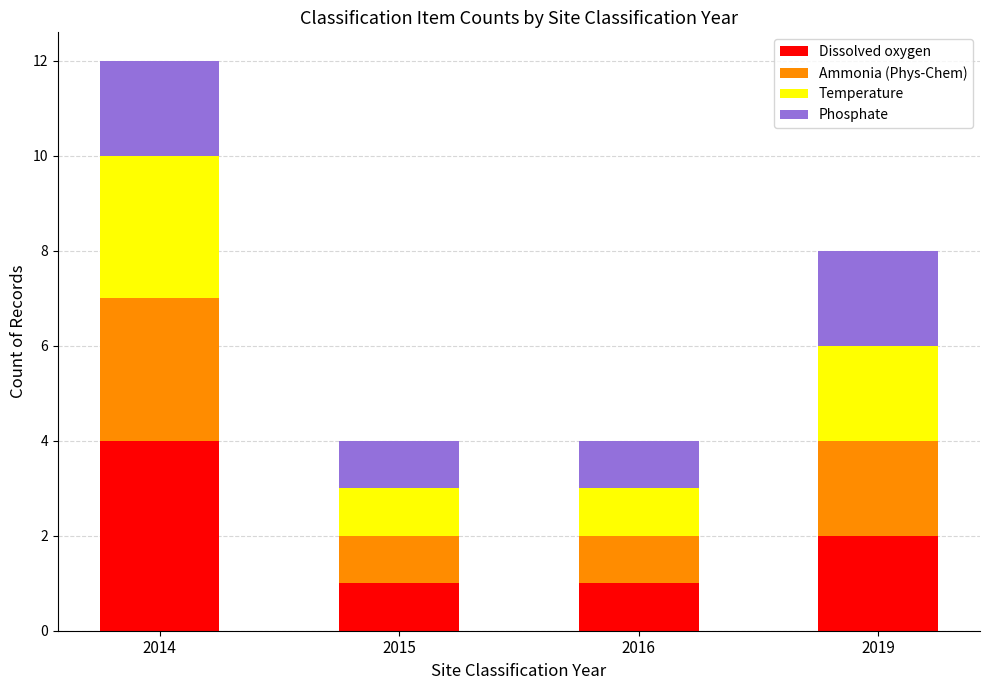

What is the sum of all Dissolved oxygen values?

8